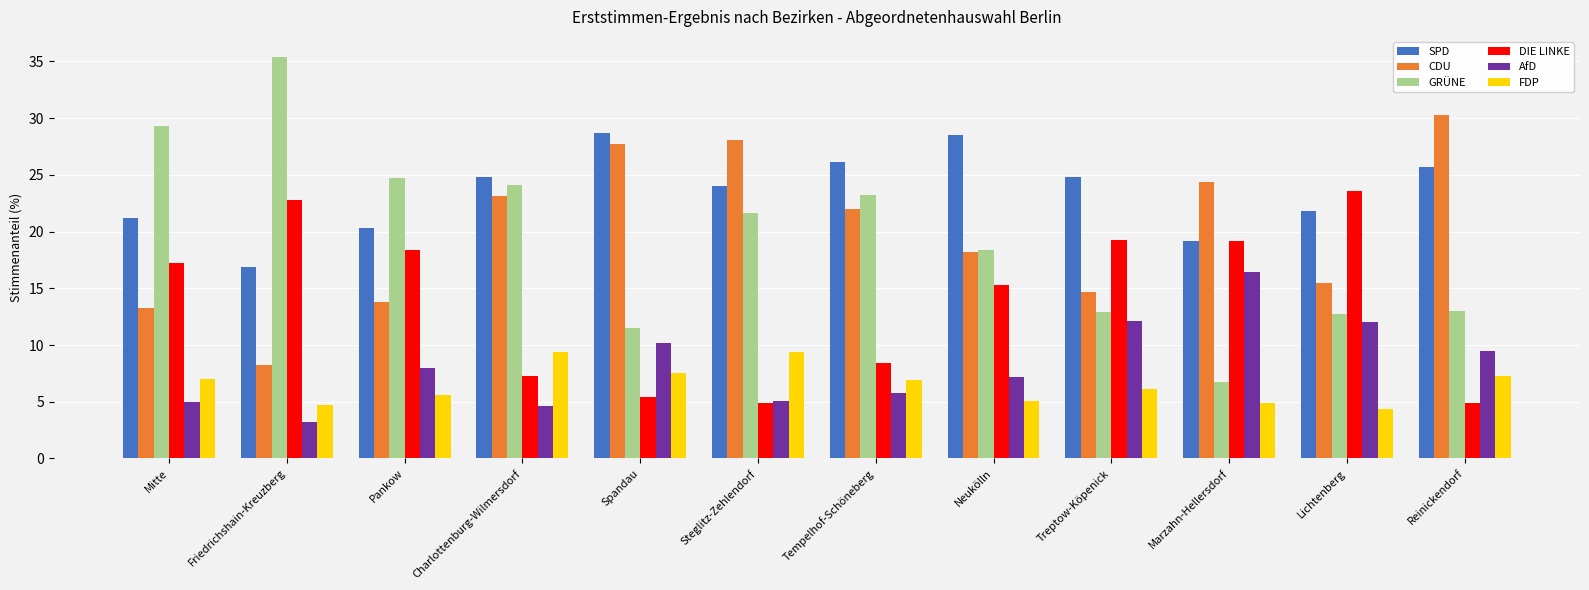

The DIE LINKE series shows 19.2 at Marzahn-Hellersdorf. True or false?

True